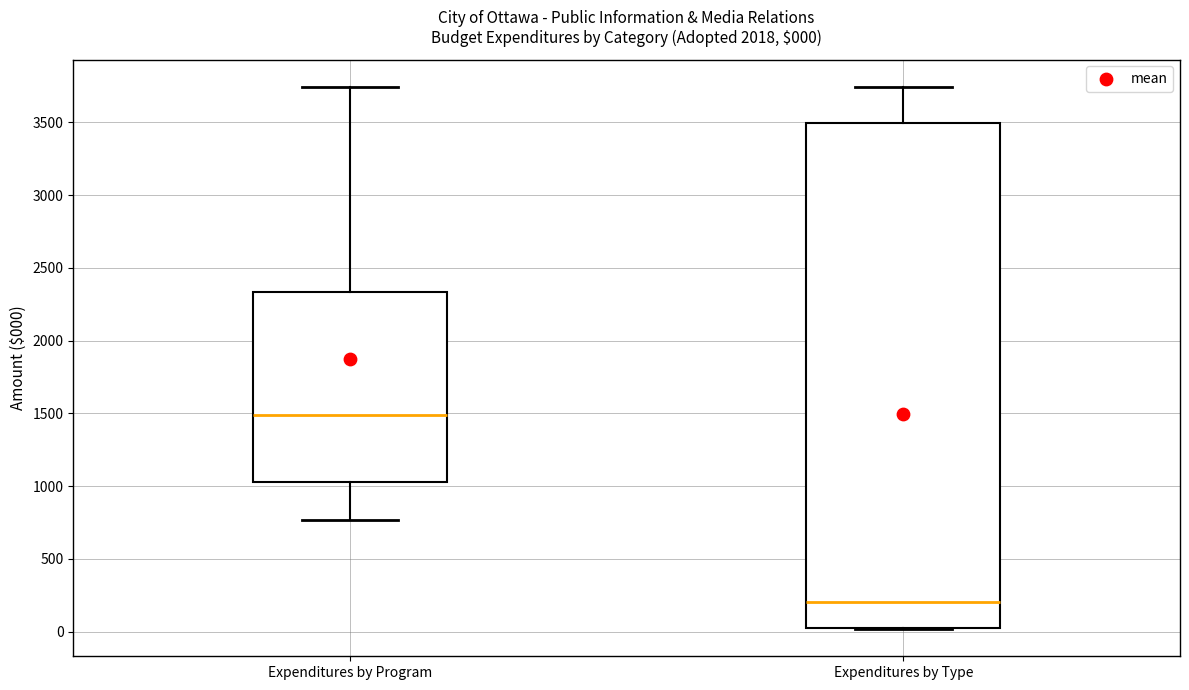

Comparing the boxes themselves (not the whiskers), which one is the tallest?

Expenditures by Type